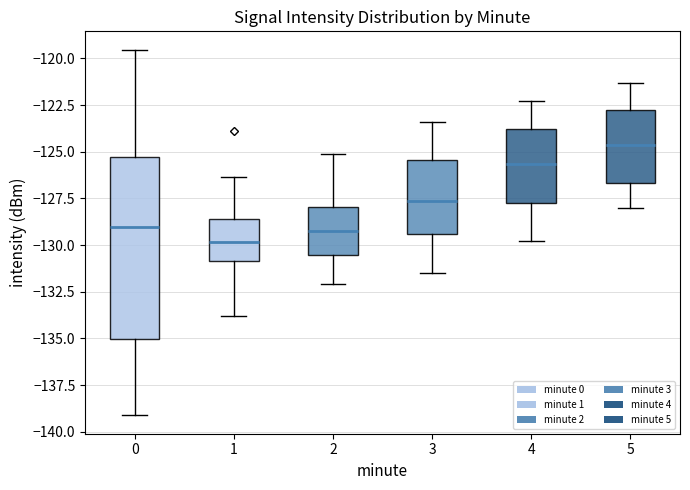

Where is the upper edge of the box at x = 0 on the y-axis? The values are not printed on the chart, so give them approximately, as read against the axis.

-125.5